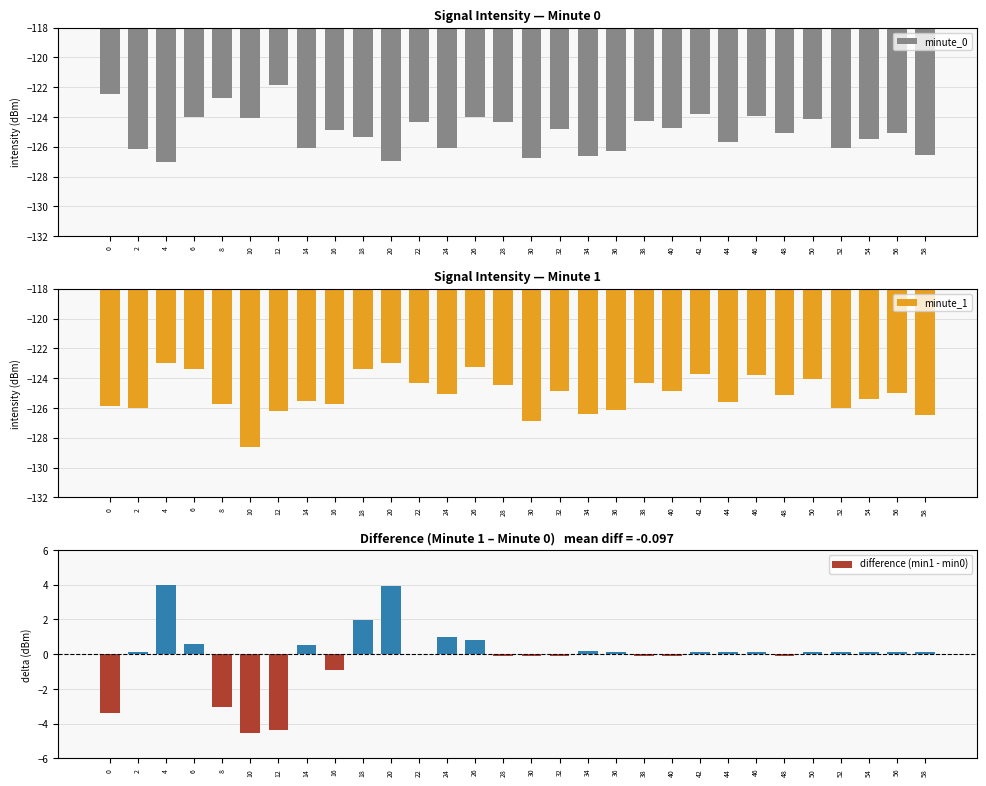

True or false: minute_0 has a value of -126.9 at 20.

True